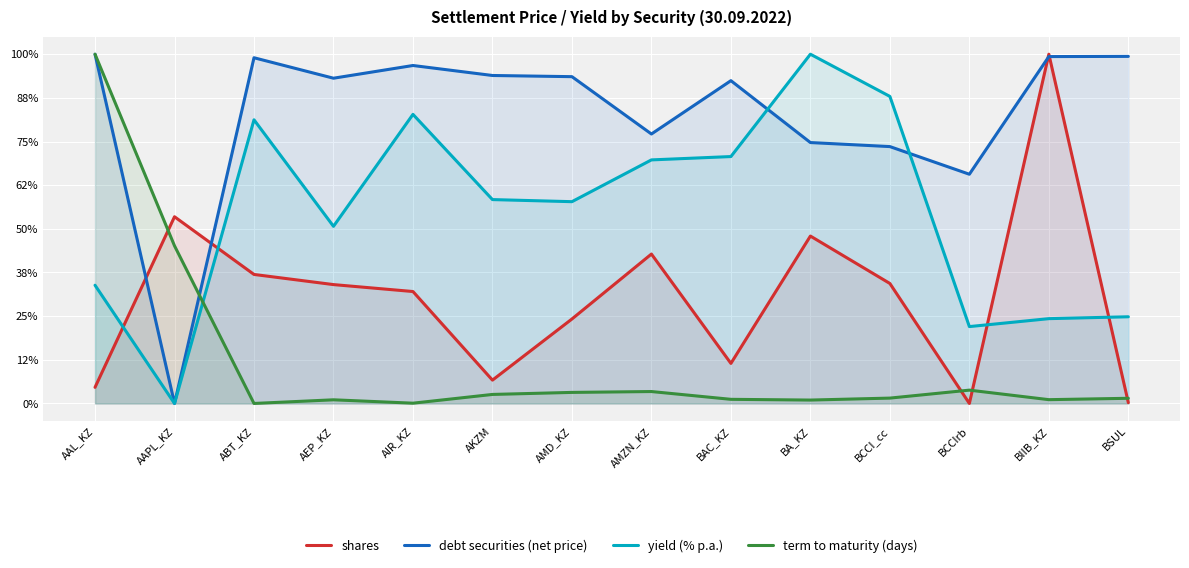

What is the total value across all series at BIIB_KZ?

2.2